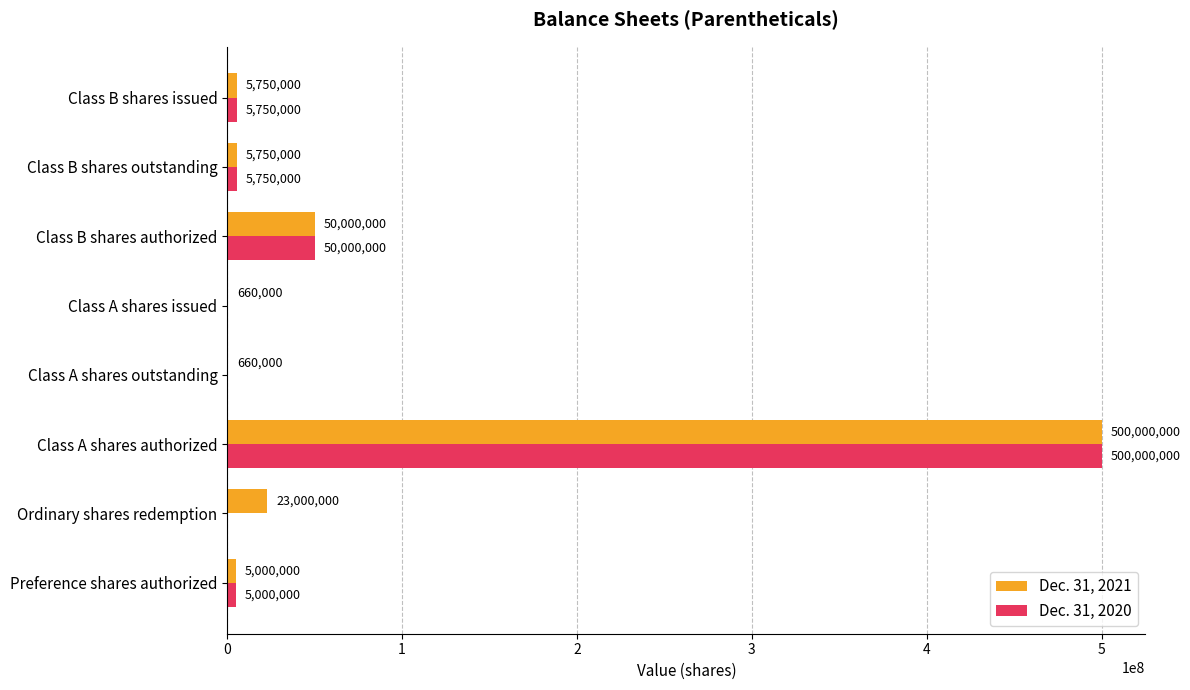

What is the sum of the Dec. 31, 2020 values at Ordinary shares redemption and Class B shares issued?

5750000